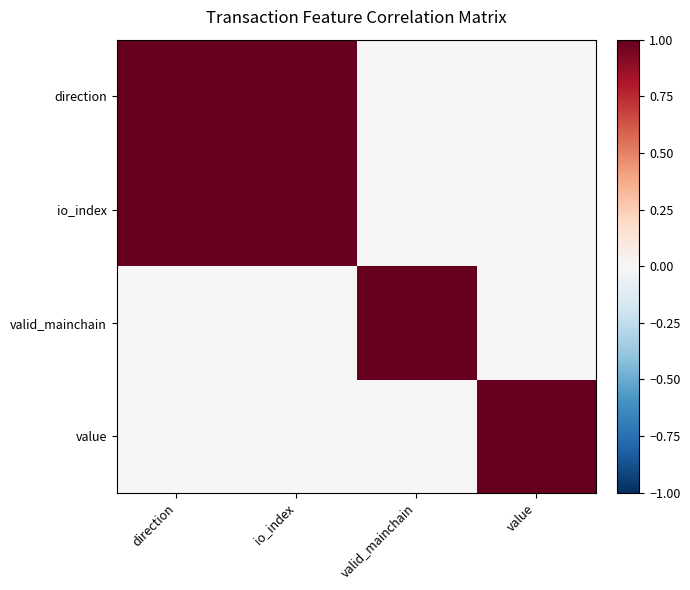

Reading left to right, transcribe all the data shown in this chart.

direction: direction=1	io_index=1	valid_mainchain=0	value=0
io_index: direction=1	io_index=1	valid_mainchain=0	value=0
valid_mainchain: direction=0	io_index=0	valid_mainchain=1	value=0
value: direction=0	io_index=0	valid_mainchain=0	value=1